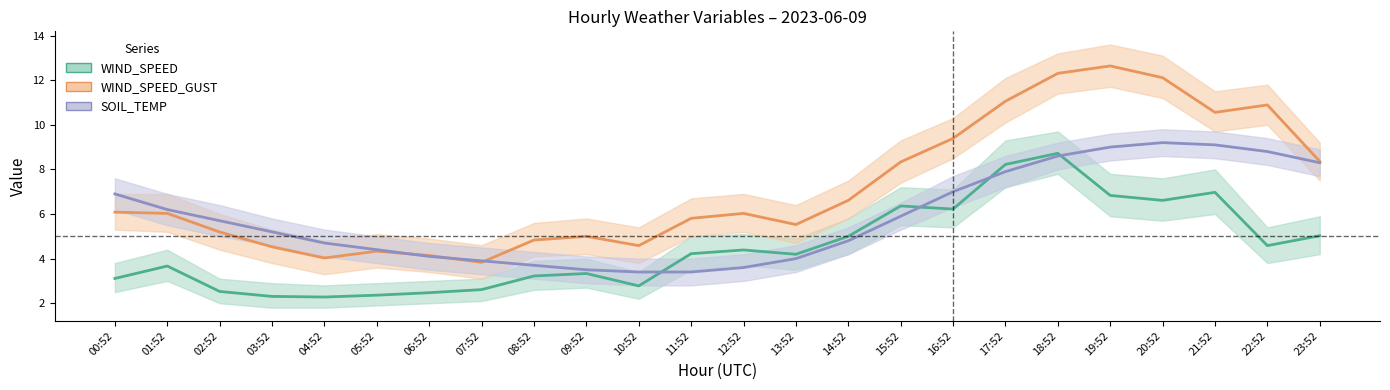

Is the value of SOIL_TEMP at 15:52 greater than the value of WIND_SPEED_GUST at 15:52?

No